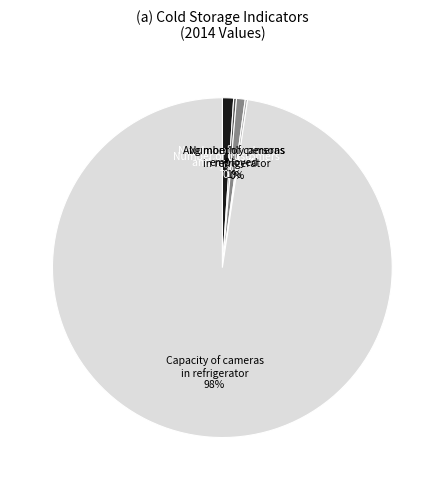

Does any single category account for the majority?

Yes